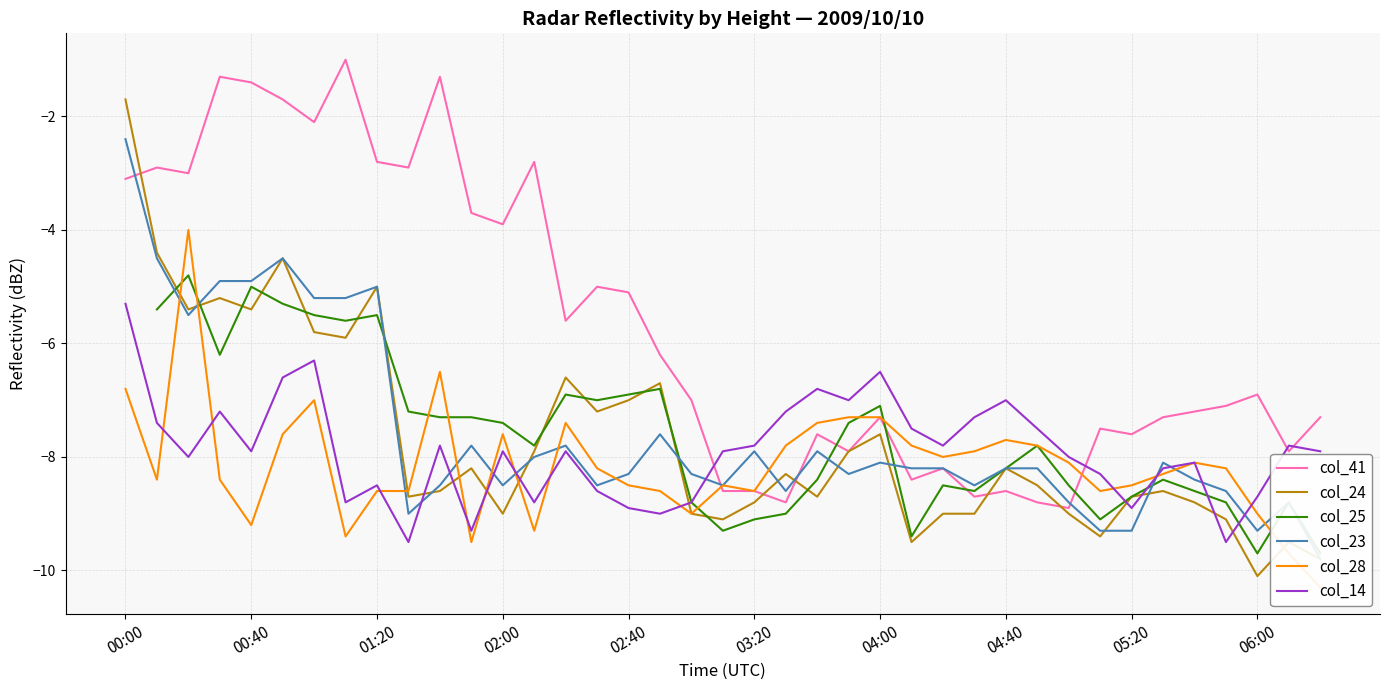

What is the sum of the col_23 values at 23 and 31?

-17.6